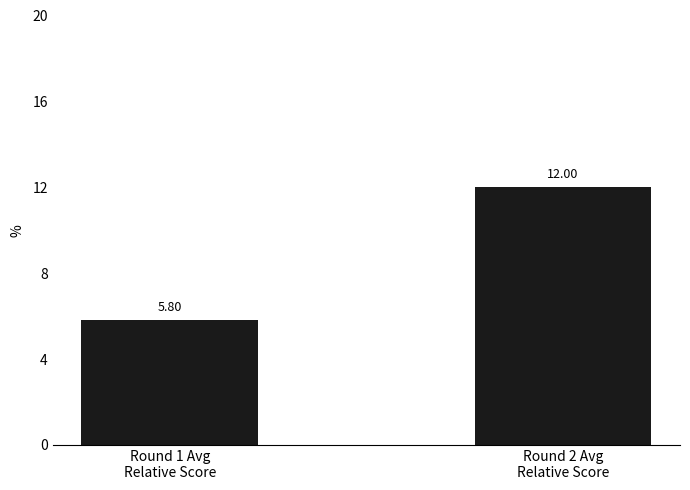

Reading left to right, what are all the values shown in this chart?

5.8	12.0